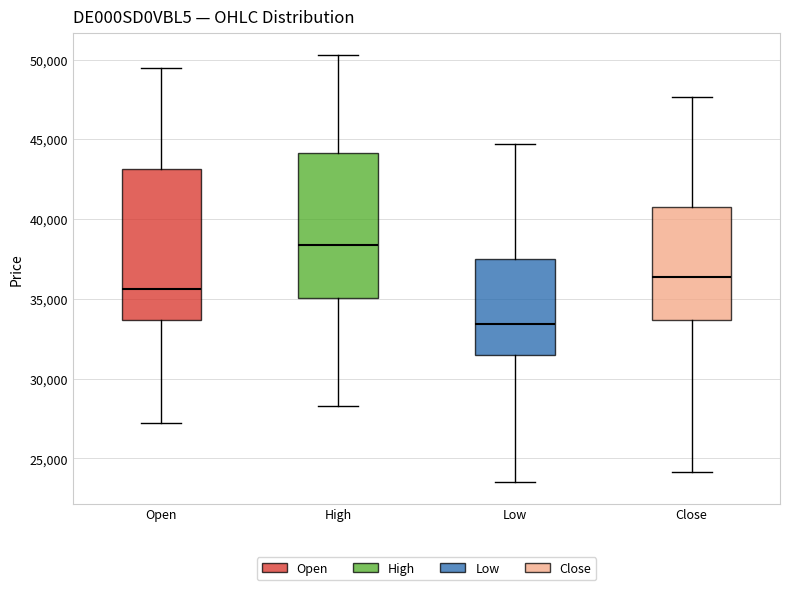

Where is the upper edge of the box for Open on the y-axis? The values are not printed on the chart, so give them approximately, as read against the axis.

43000